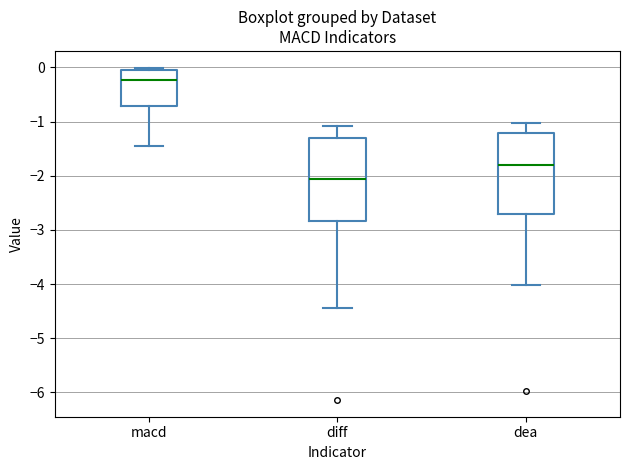

Reading left to right, read every box against the y-axis: the position of its median line, the range the box covers, and the ends of its whiskers. The values are not printed on the chart, so give them approximately, as read against the axis.

macd: median -0.2, box -0.7 to 0.0, whiskers -1.4 to 0.0 (just above the box's upper edge)
diff: median -2.1, box -2.8 to -1.3, whiskers -4.4 to -1.1
dea: median -1.8, box -2.7 to -1.2, whiskers -4.0 to -1.0